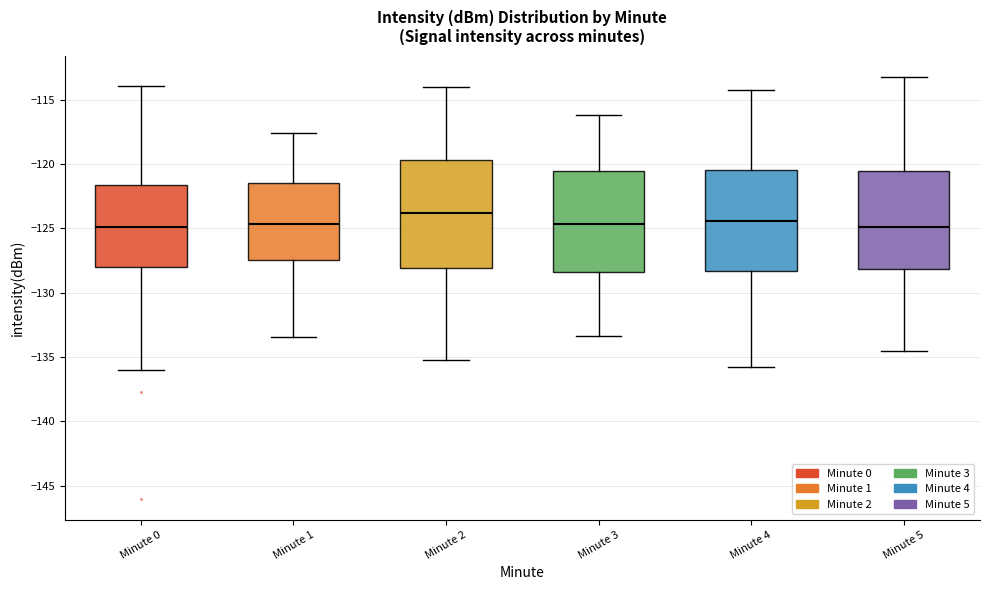

Which box is the tallest, from its lower edge to its upper edge?

Minute 2